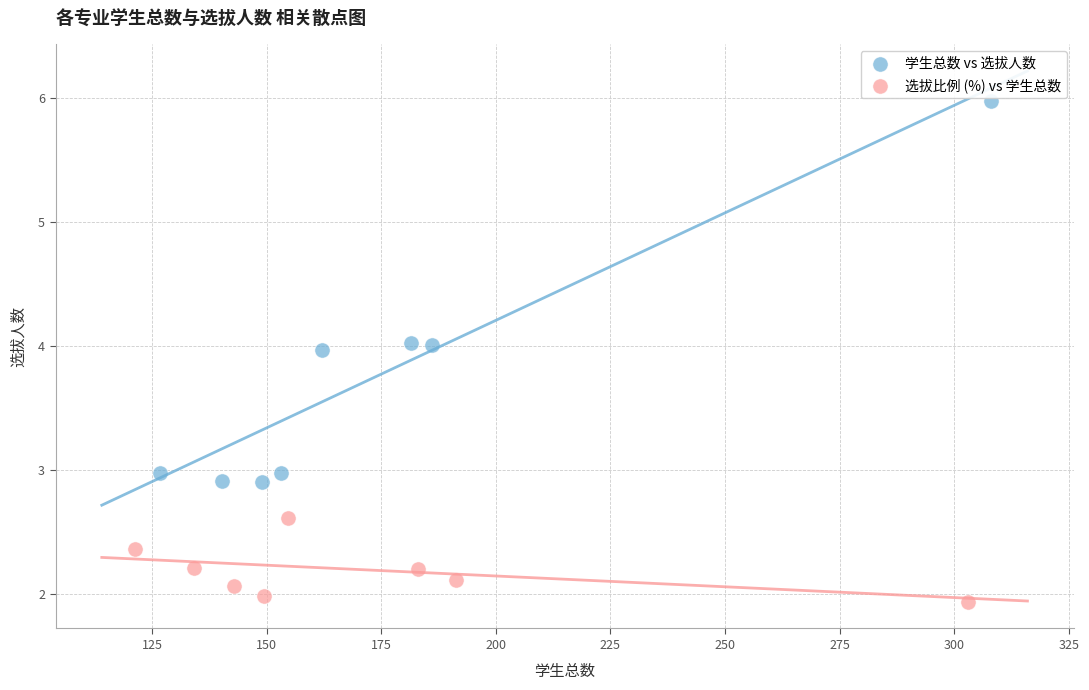

What are all the series names shown in the legend?

学生总数 vs 选拔人数, 选拔比例 (%) vs 学生总数